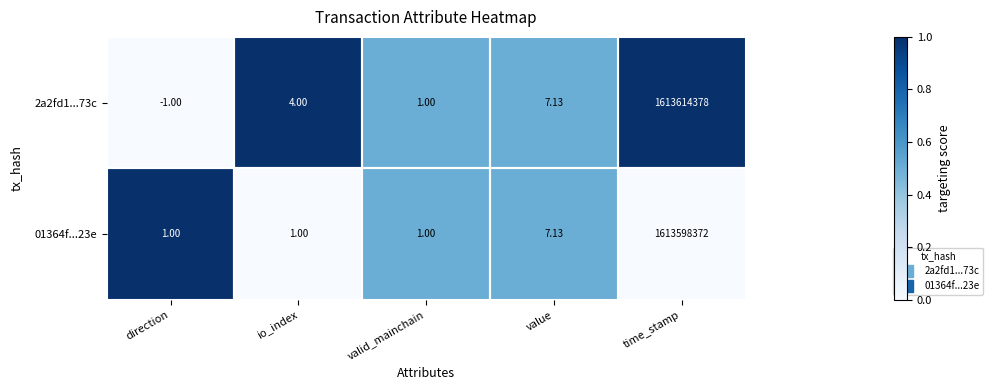

Which series changed the most between io_index and valid_mainchain?

2a2fd1...73c